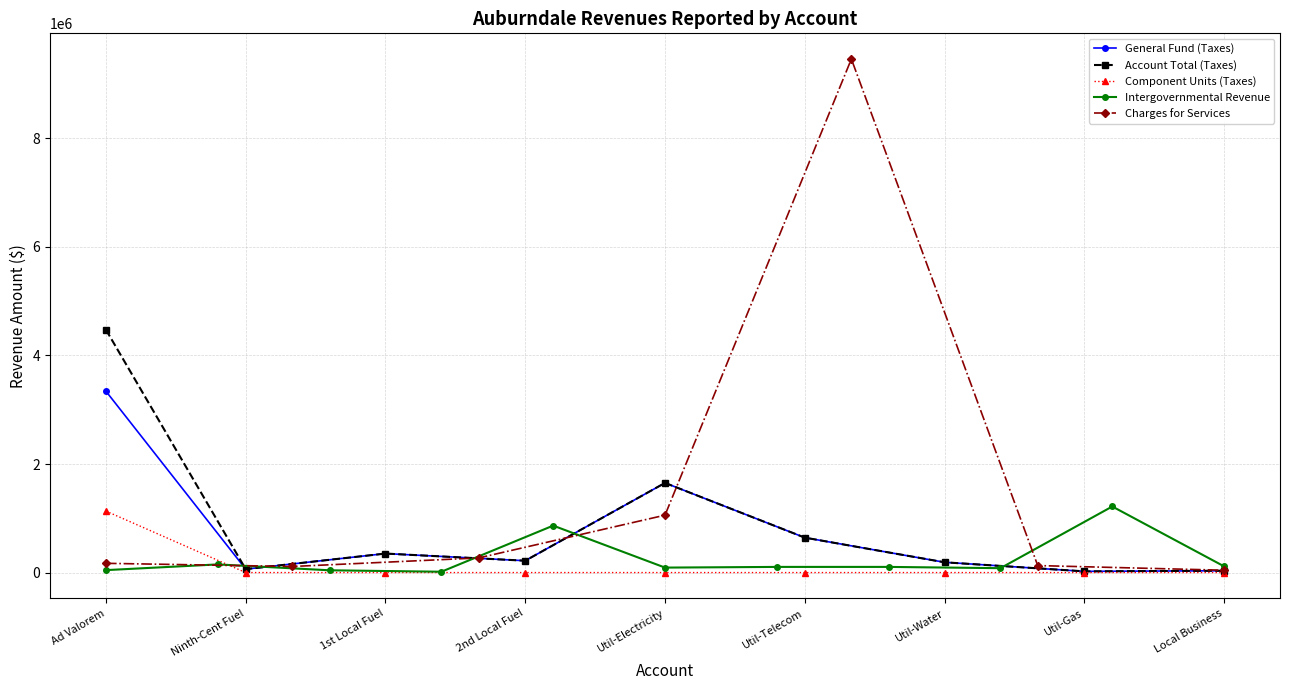

Where is the first local minimum for General Fund (Taxes)?

Ninth-Cent Fuel